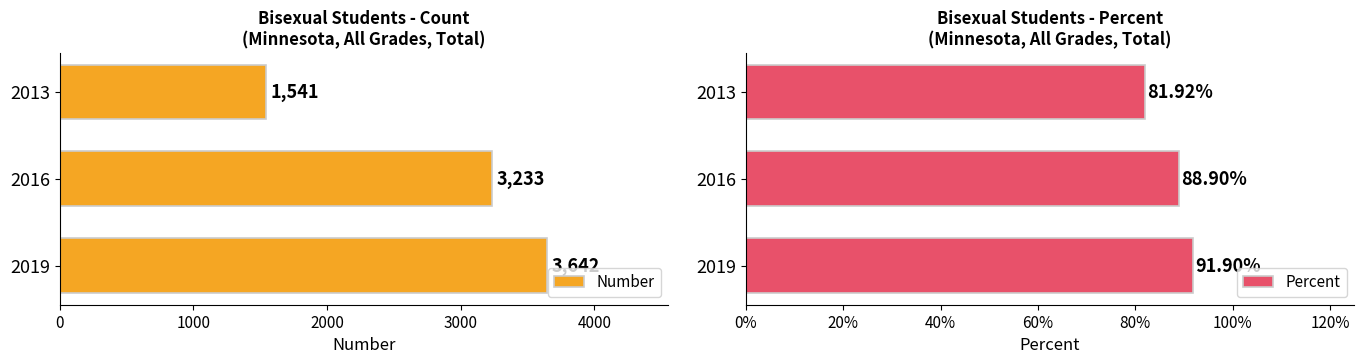

What is the minimum value for Number?

1541